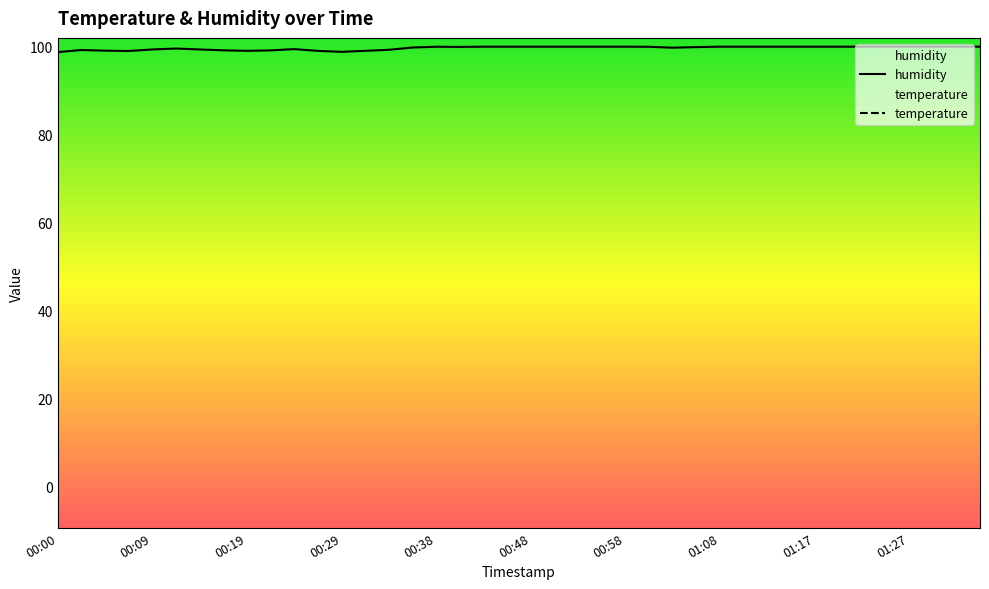

Is it true that humidity equals 98.8 at 00:29?

True